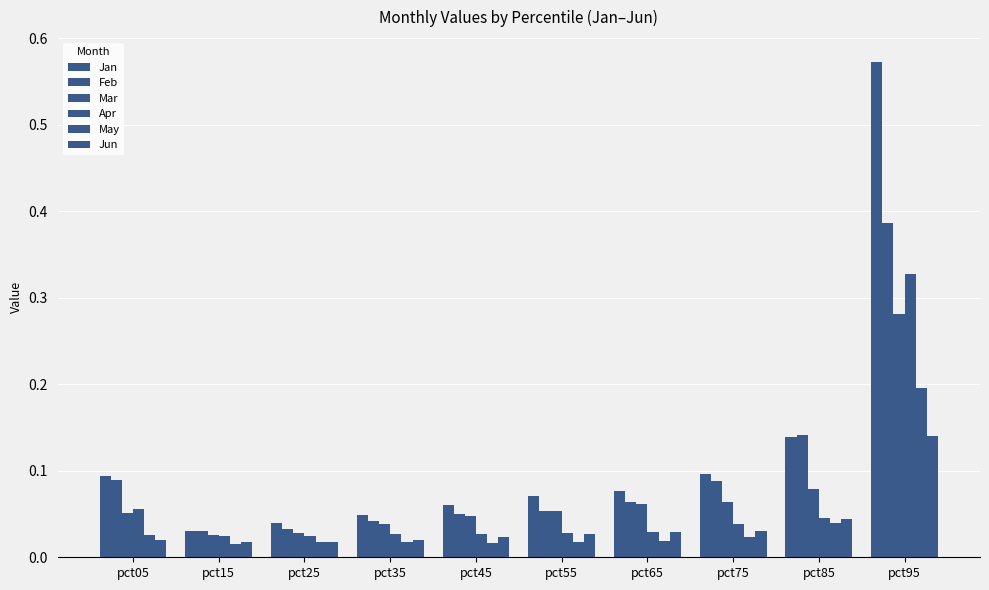

True or false: Mar has a value of 0.3 at pct95.

True